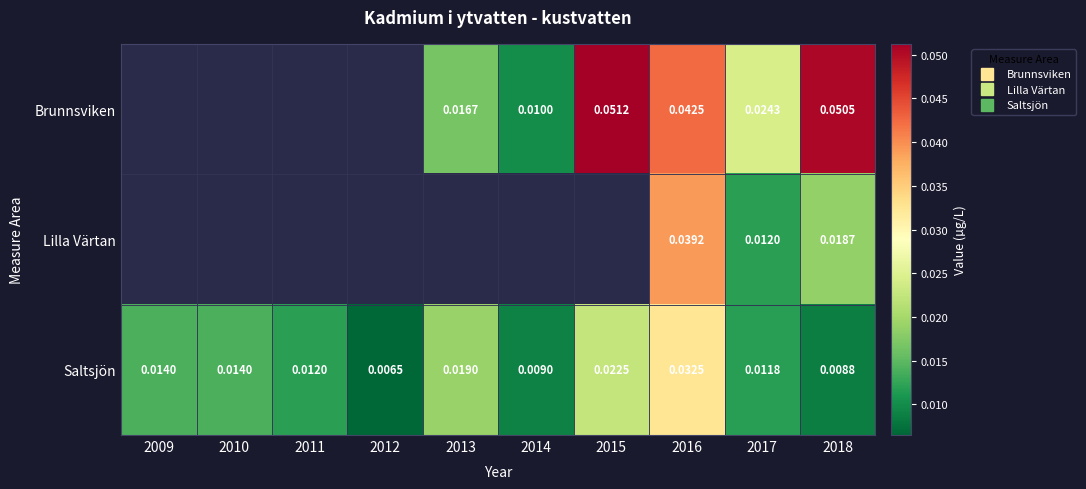

Which category has the highest value across all series?

2015